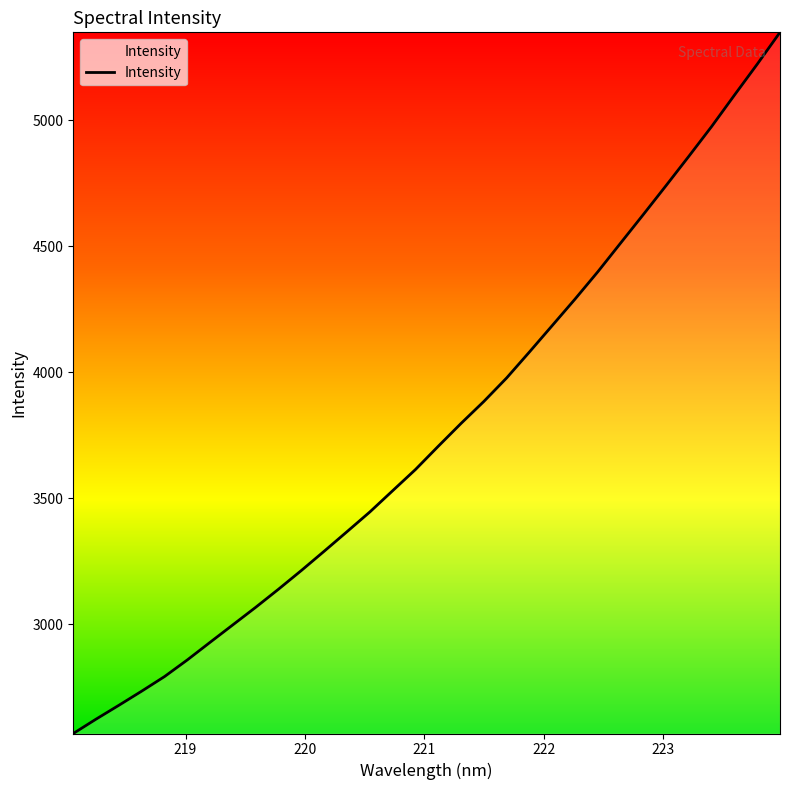

How many lines are shown in the chart?

1